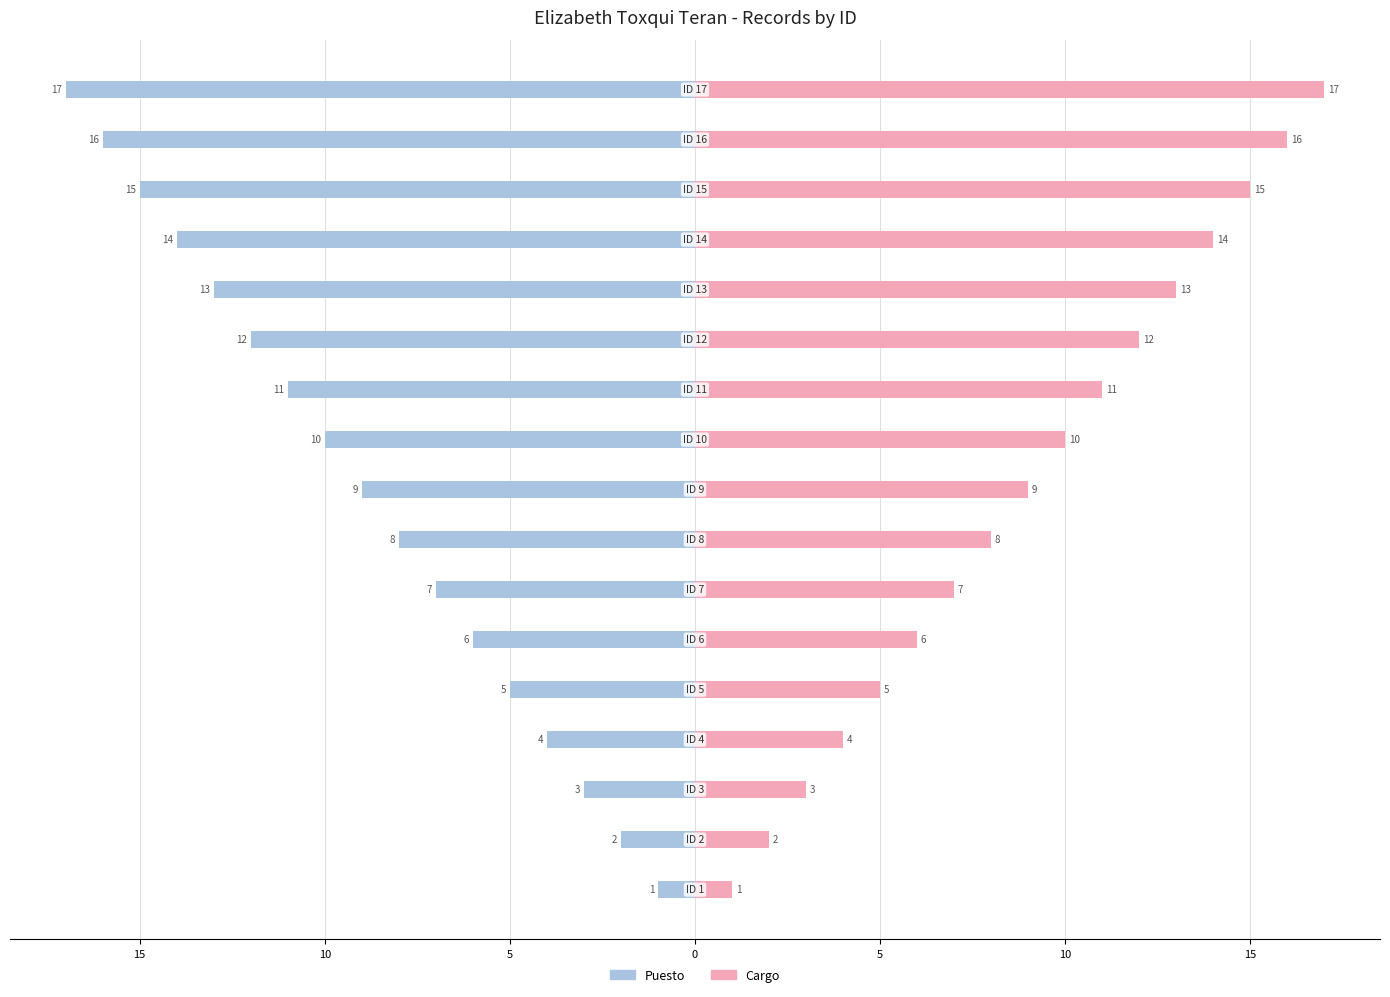

Reading right to left, list all the values displayed in this chart.

Puesto: -17	-16	-15	-14	-13	-12	-11	-10	-9	-8	-7	-6	-5	-4	-3	-2	-1
Cargo: 17	16	15	14	13	12	11	10	9	8	7	6	5	4	3	2	1